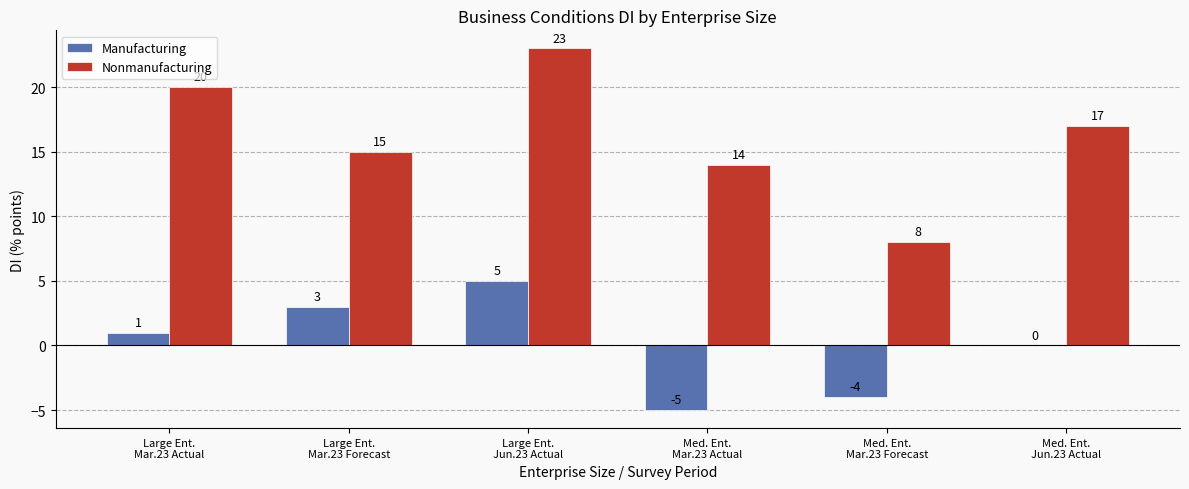

Which series has the widest spread of values?

Nonmanufacturing